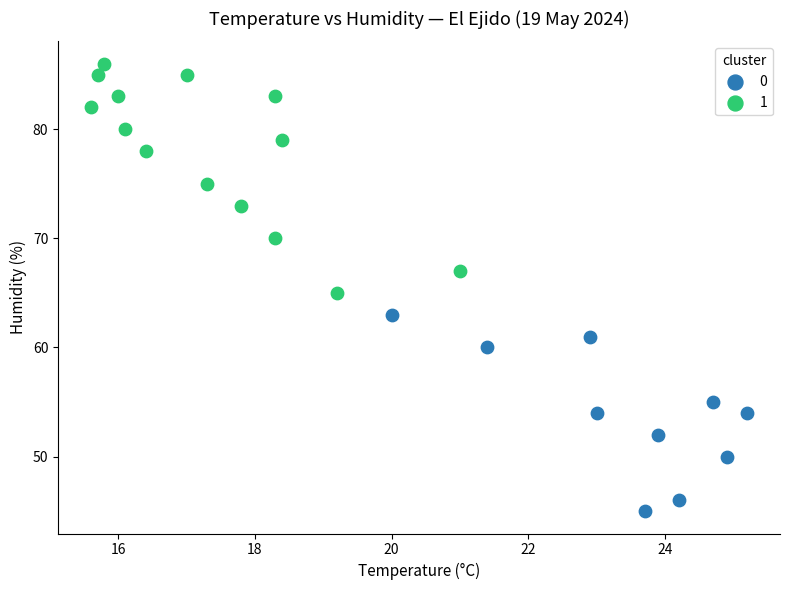

Which series reaches the minimum Y coordinate?

0